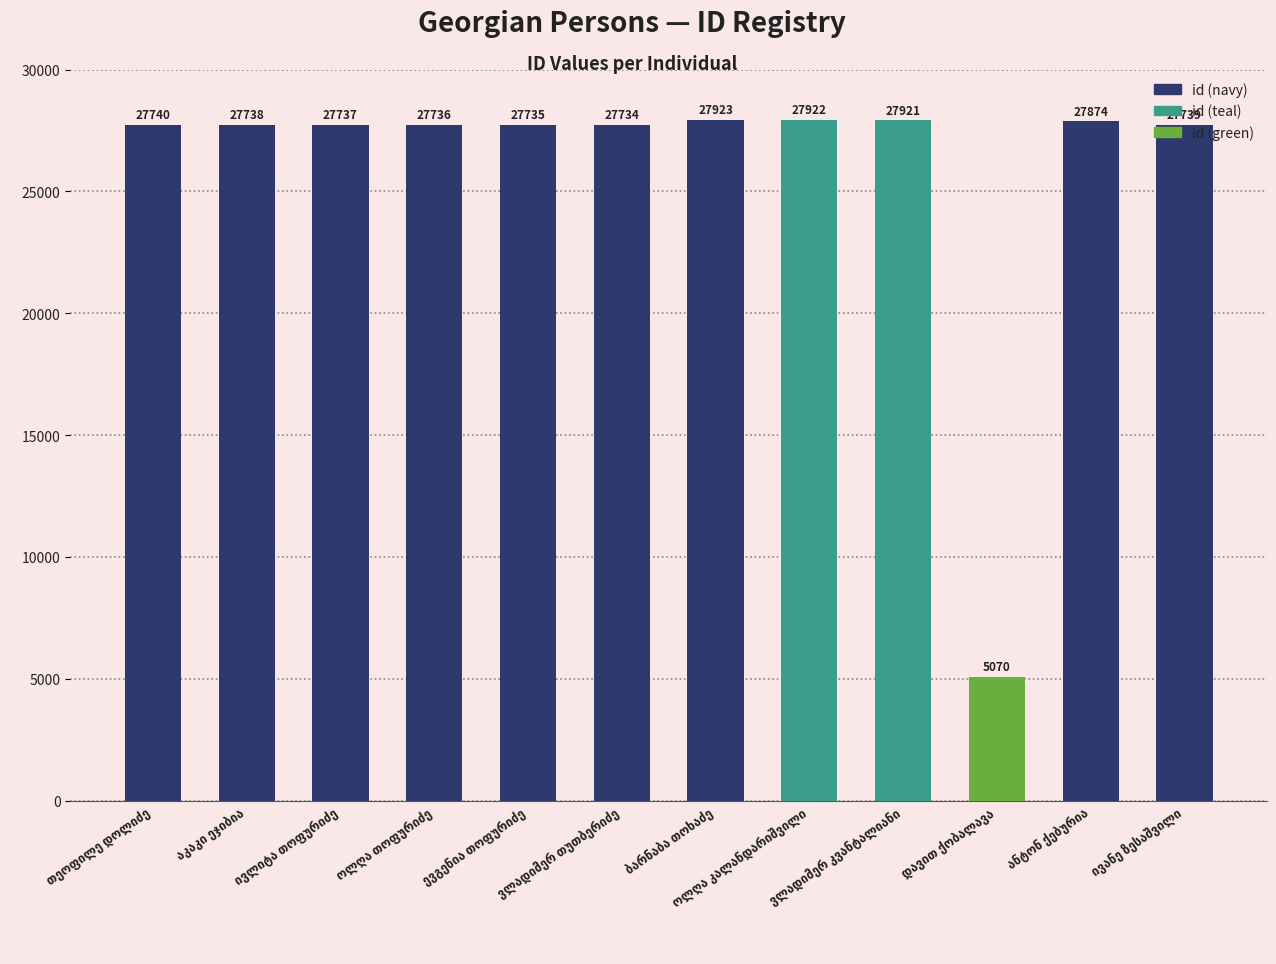

What is the smallest value displayed?

5070